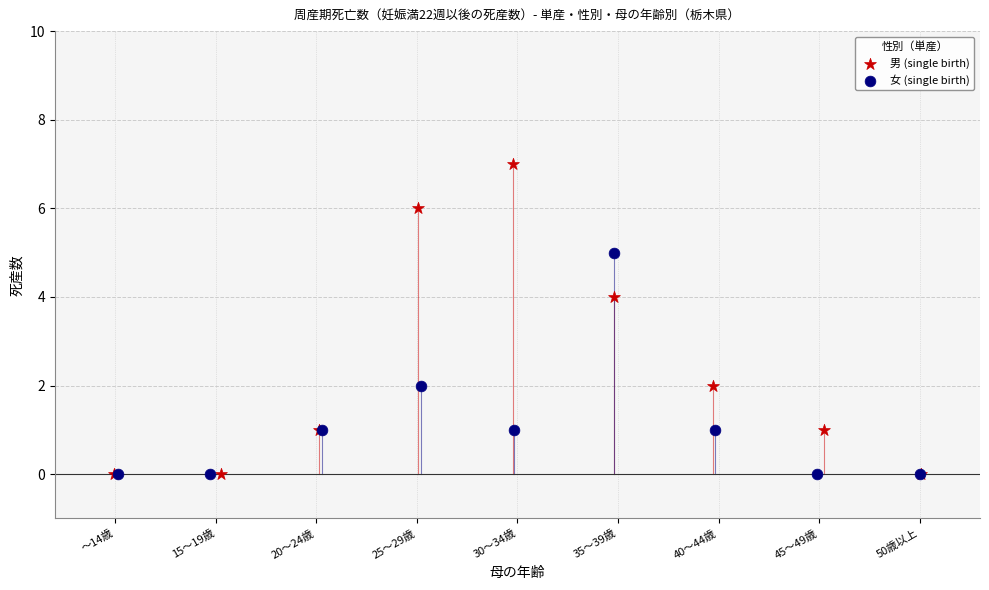

Which series contains the highest Y value?

男 (single birth)